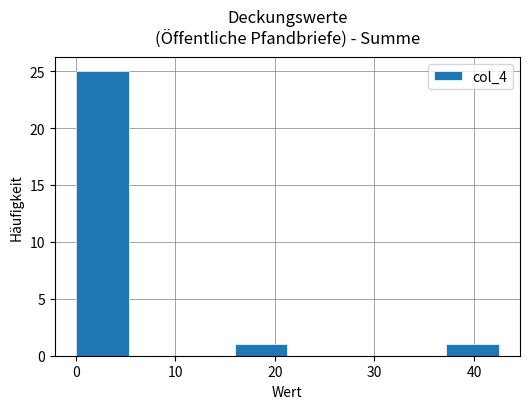

How tall is the bar that spans 37 to 43 on the x-axis? Neither the bar edges nor the heights are printed on the chart, so give them approximately, as read against the axes.

1